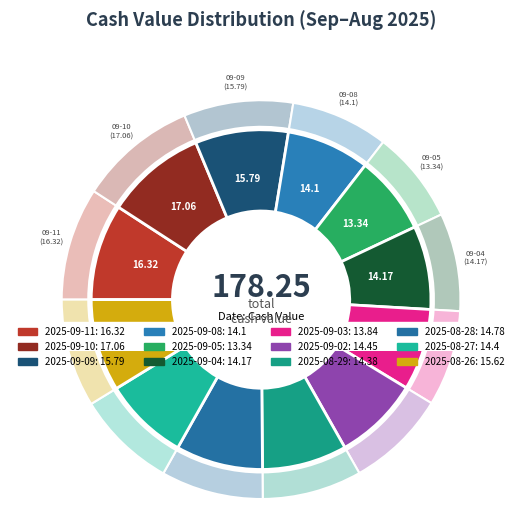

Between 2025-09-05 and 2025-08-28, which is larger?

2025-08-28